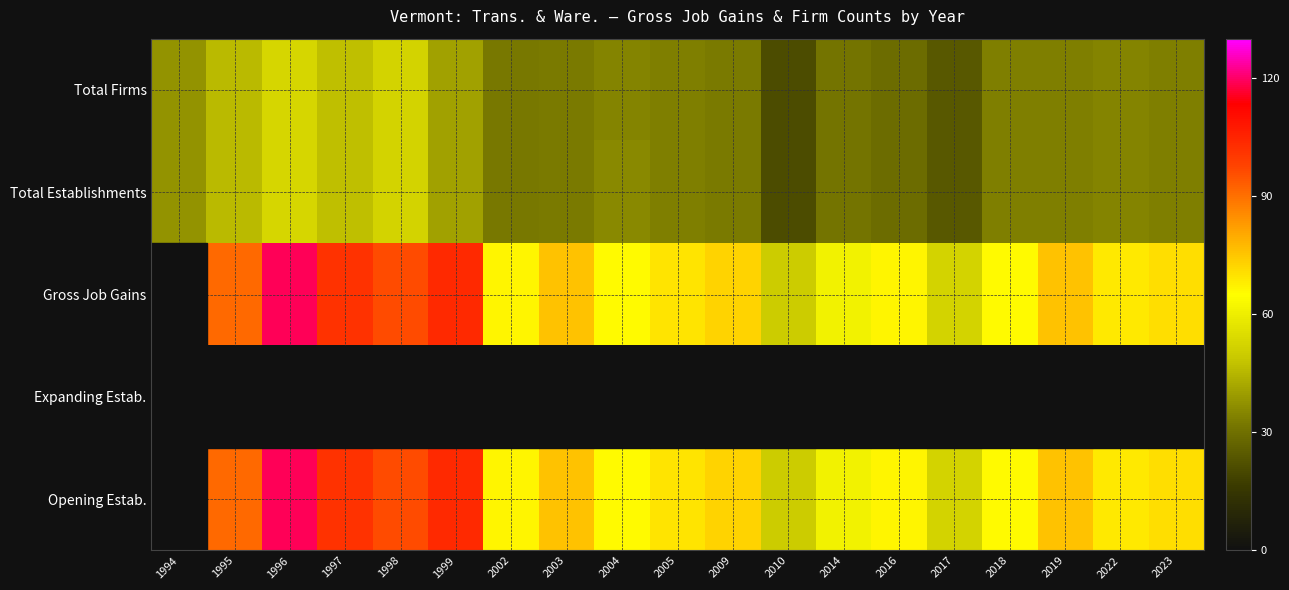

At how many categories does at least one series exceed 15?

19